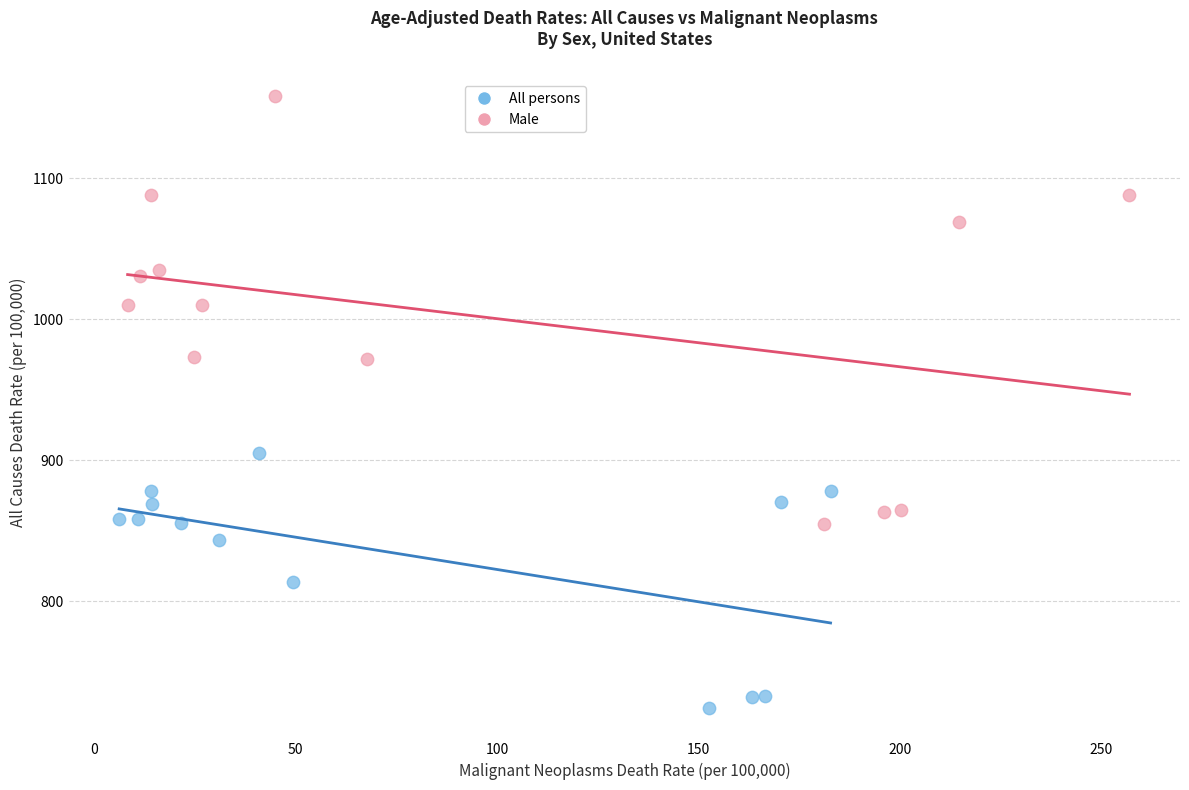

What are all the series names shown in the legend?

All persons, Male